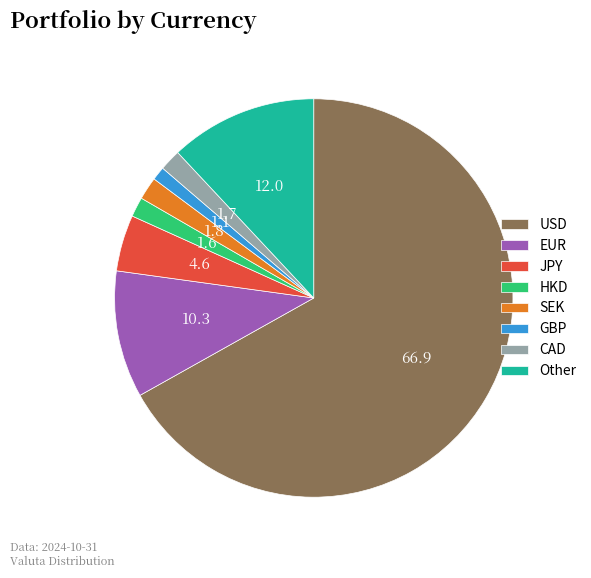

How many slices are in this pie chart?

8